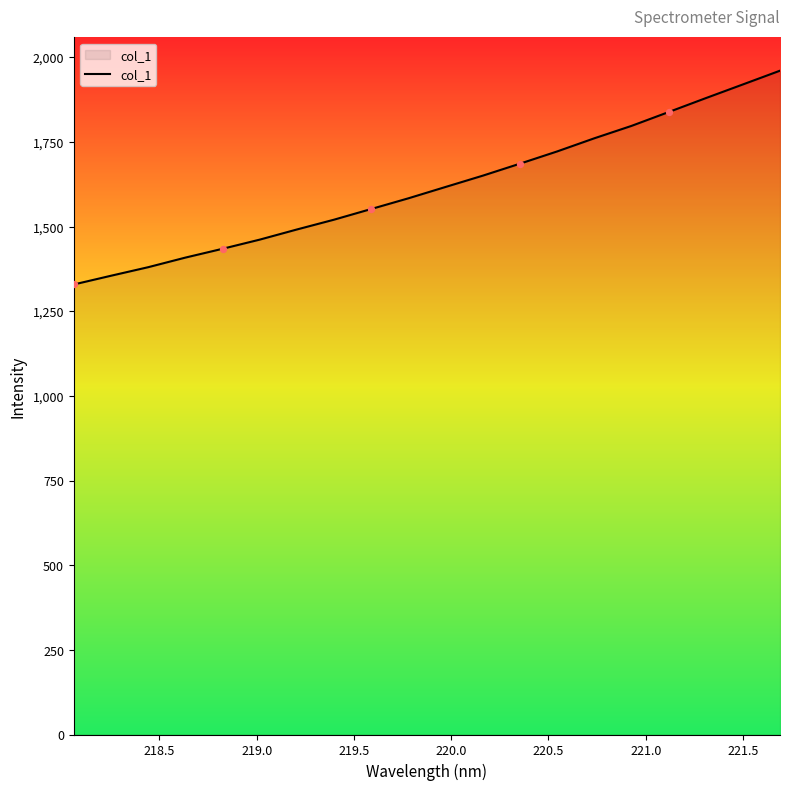

What is the difference between the maximum and minimum values?

631.4